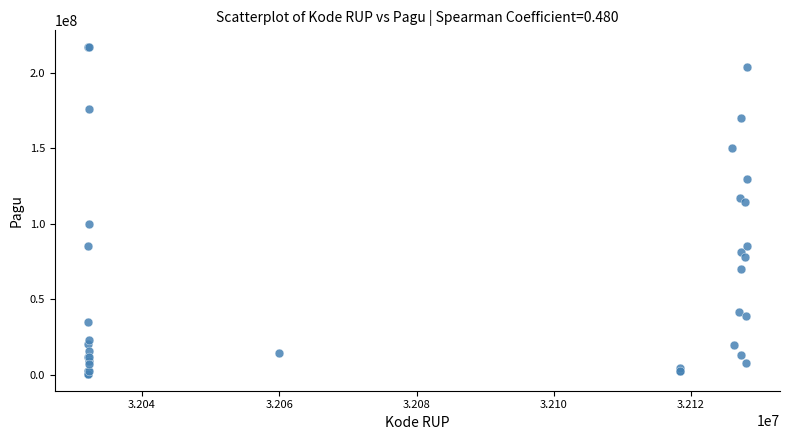

What Y value in the scatter plot is closest to 108830000?

114296000